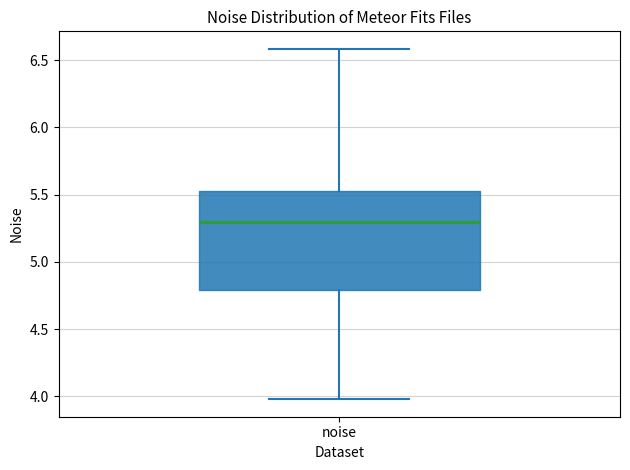

Where does the median line of the box for noise sit on the y-axis? The values are not printed on the chart, so give them approximately, as read against the axis.

5.30